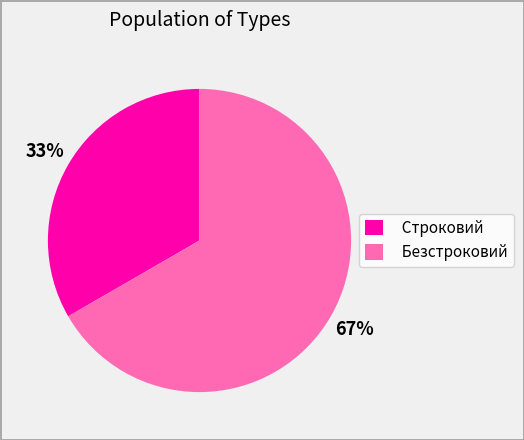

What is the majority slice?

Безстроковий